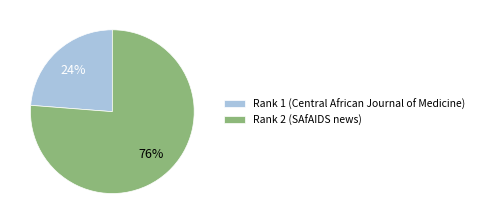

How many segments does this pie chart have?

2